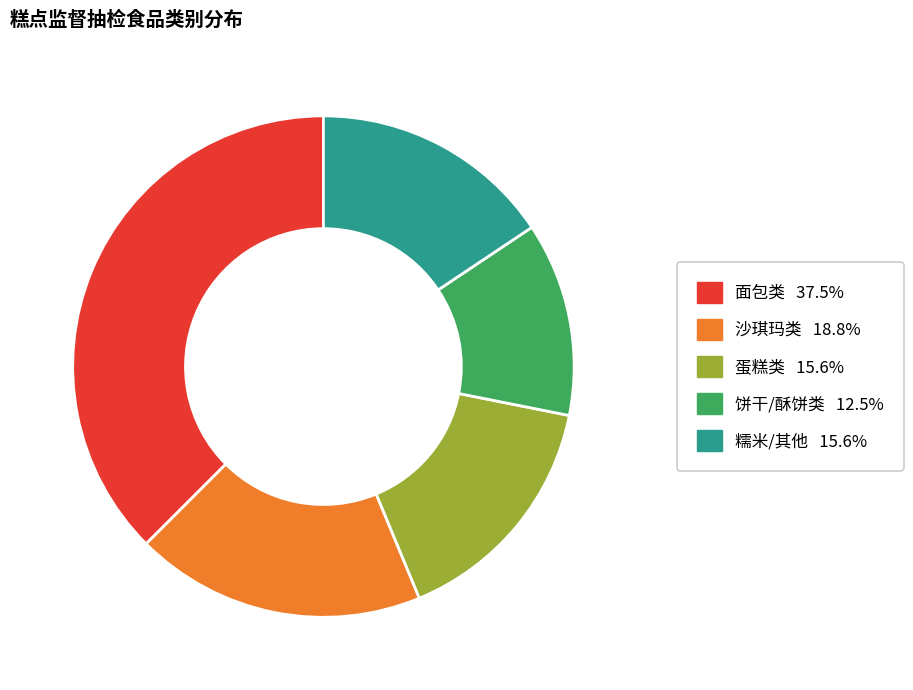

How many slices are in this pie chart?

5